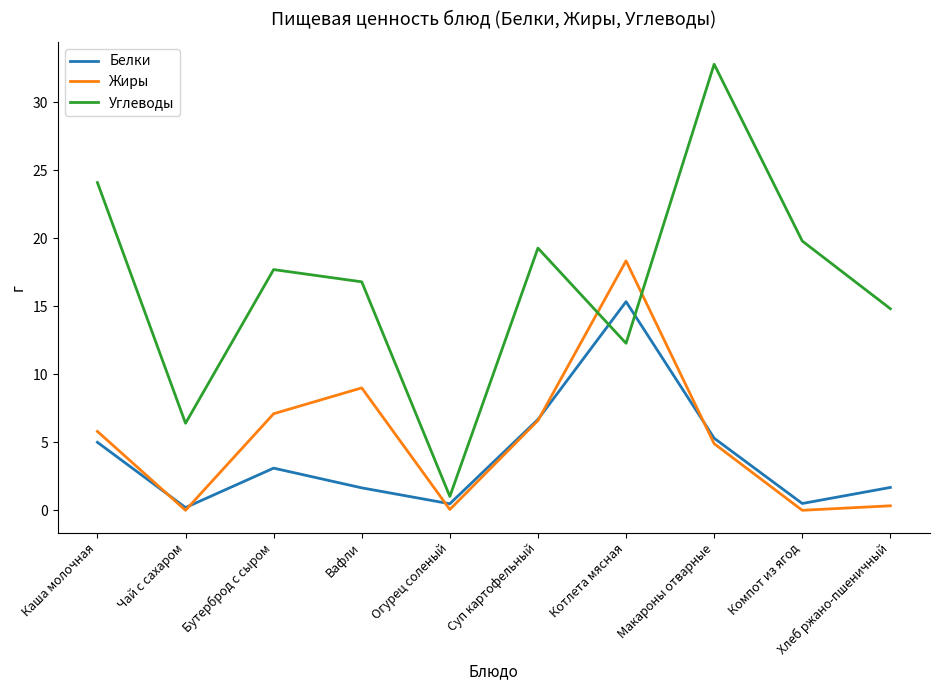

What is the lowest value of the Белки series?

0.2